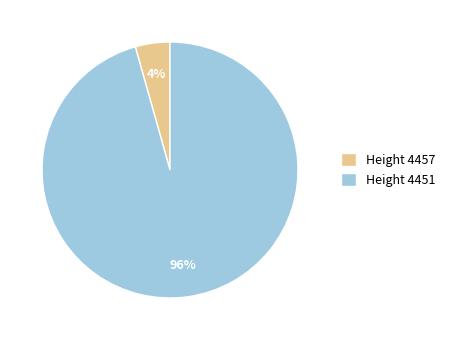

Which slice is the smallest?

Height 4457